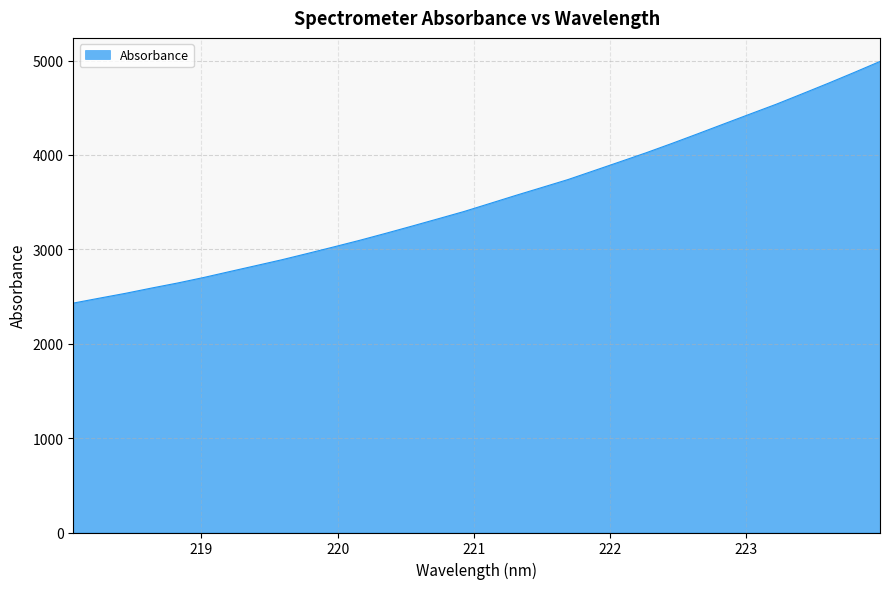

What is the difference between the maximum and minimum values?

2560.2